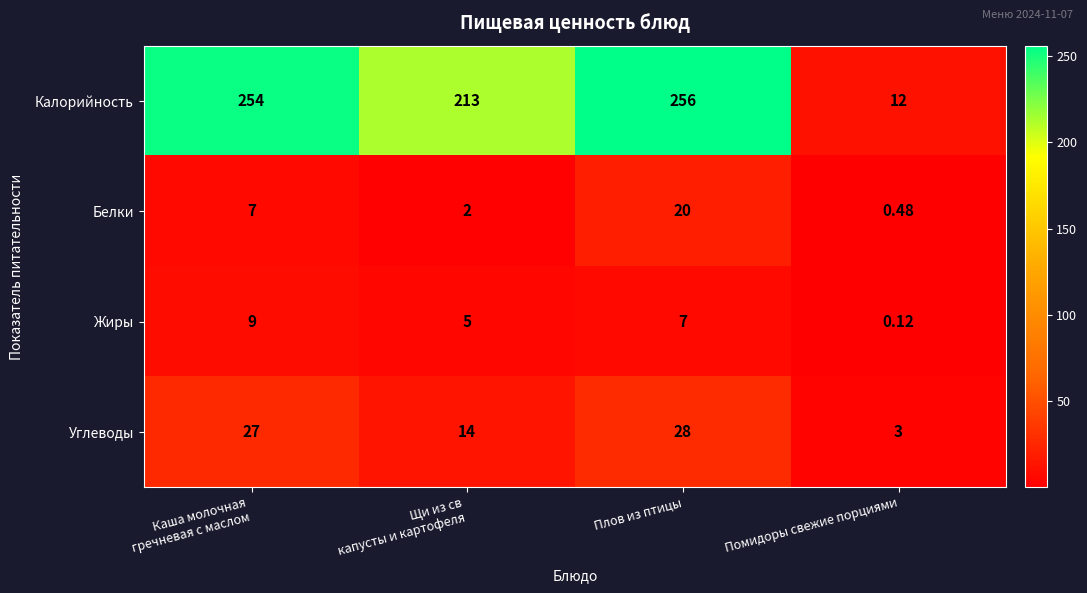

Which series has the largest range (max minus min)?

Калорийность